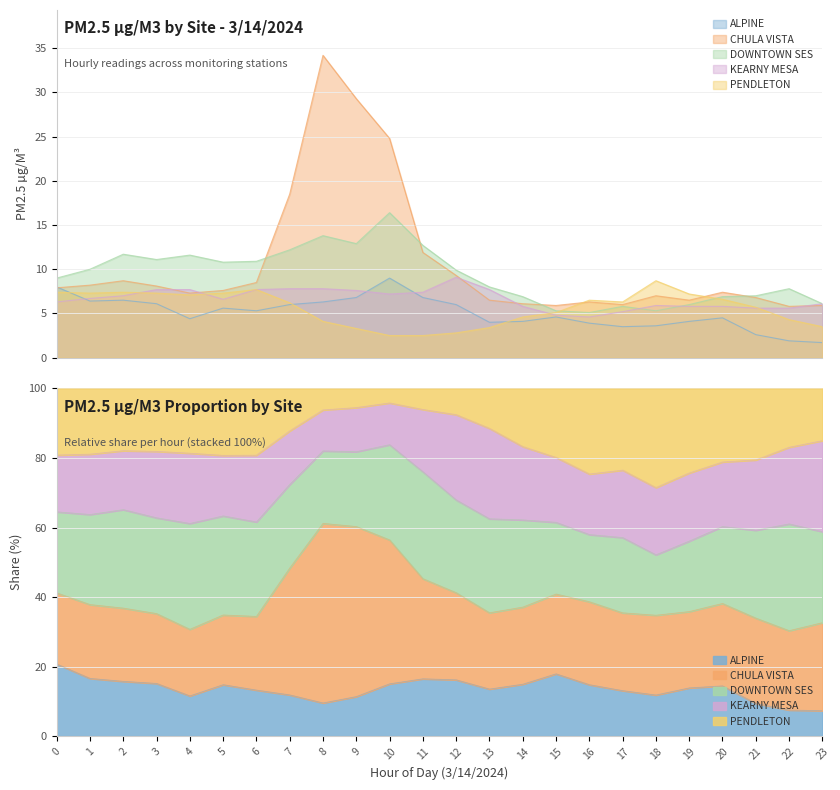

Count the number of data series in this chart.

5